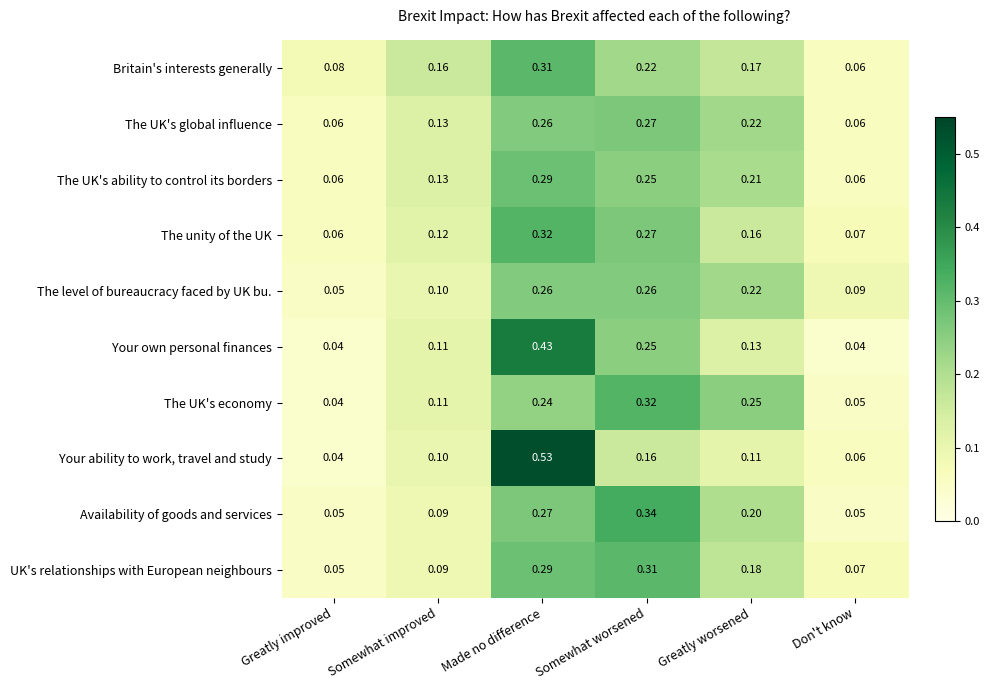

Between Somewhat worsened and Don't know, which series saw the biggest shift?

Availability of goods and services